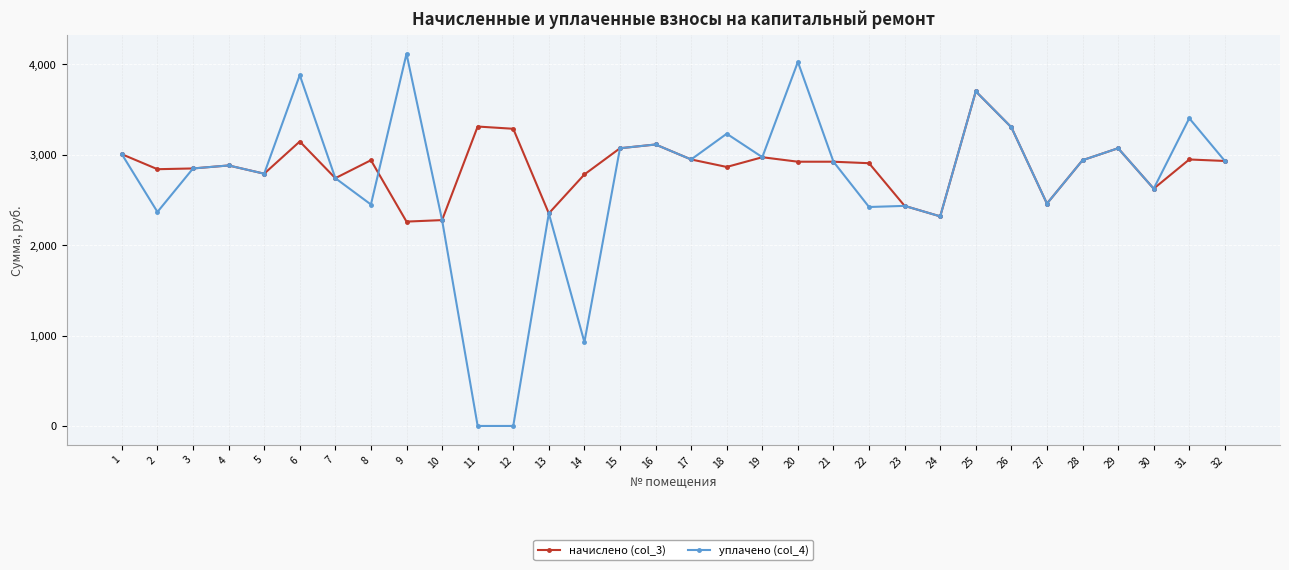

At which category is the sum across all series the highest?

25